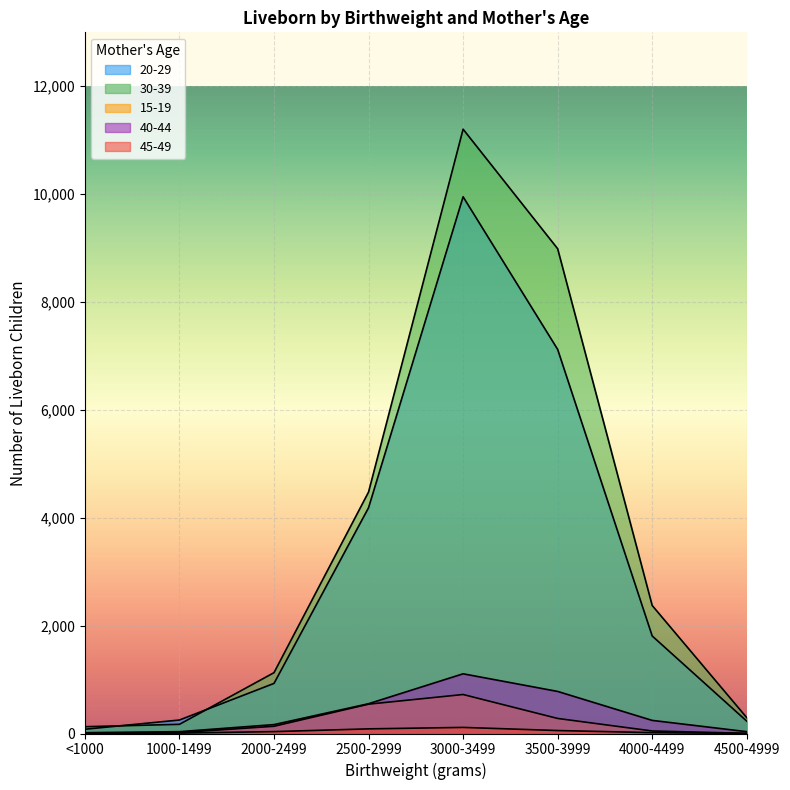

In 15-19, how many points are higher than both neighbors (excluding endpoints)?

1